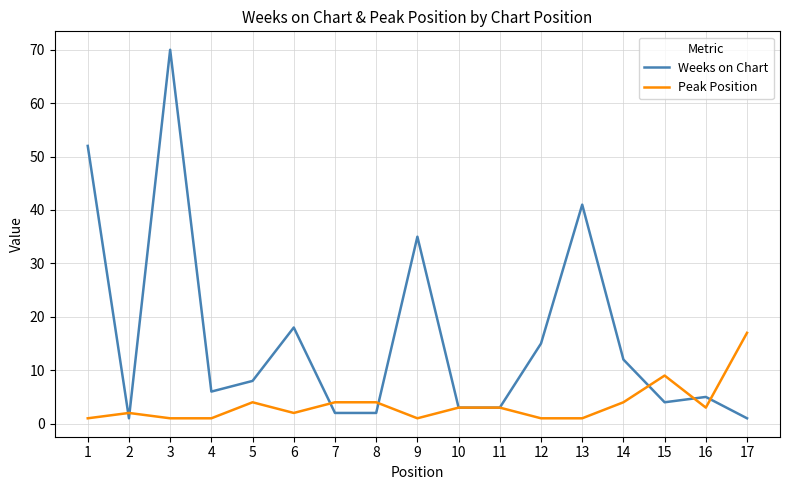

True or false: Weeks on Chart has a value of 2 at 7.

True